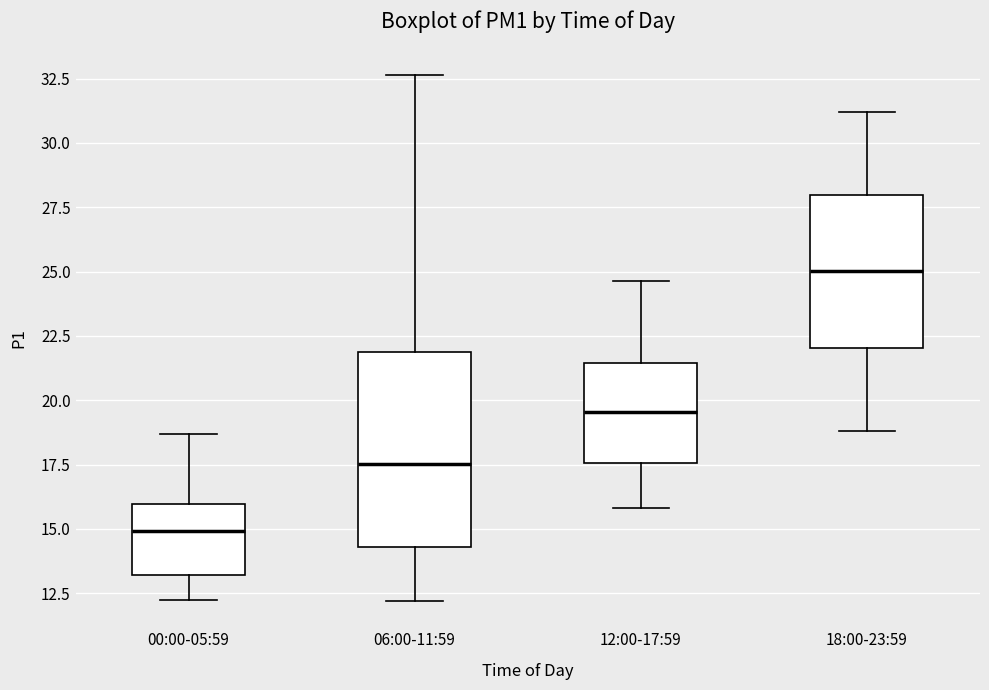

Where does the upper whisker of the box for 00:00-05:59 end on the y-axis? The values are not printed on the chart, so give them approximately, as read against the axis.

18.5